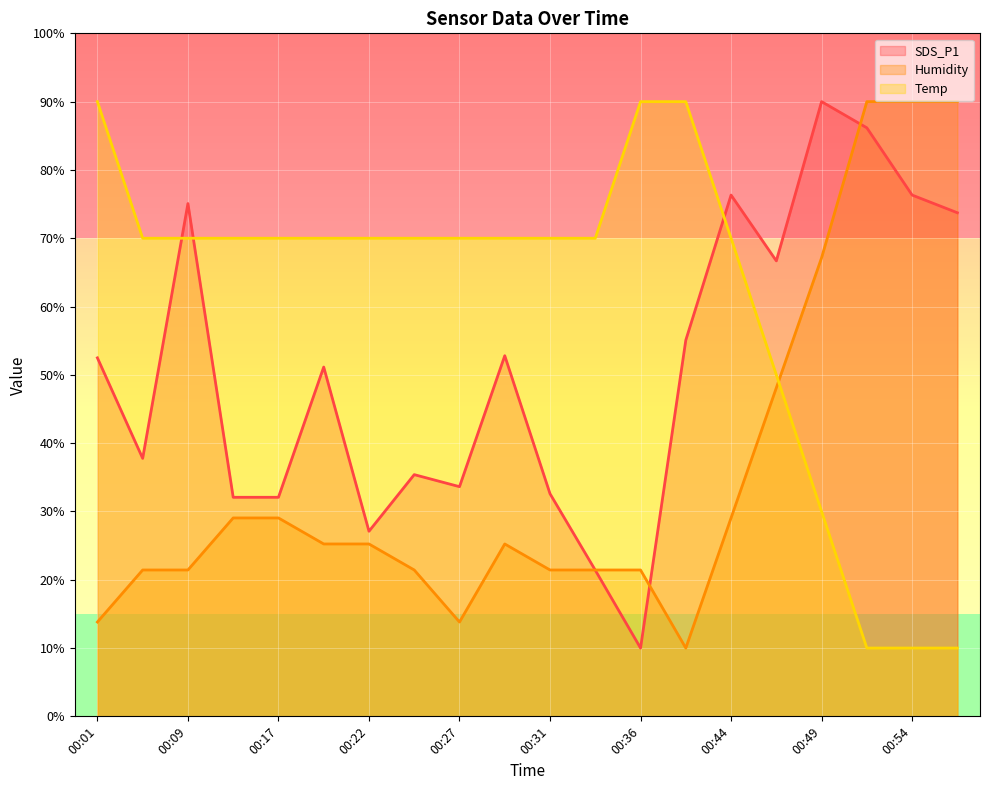

Count the number of data series in this chart.

3